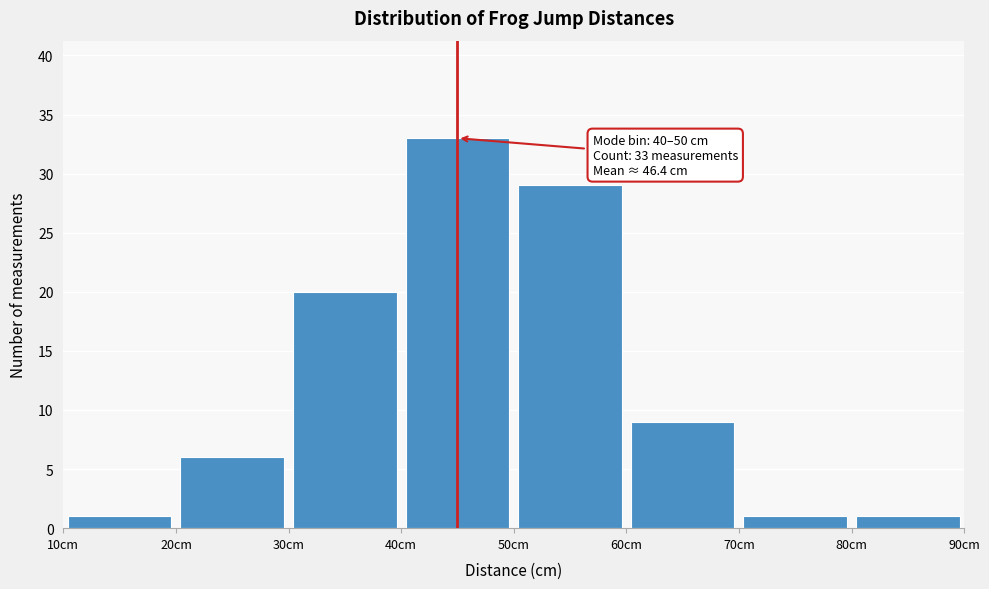

Over which range of the x-axis is the bar tallest?

40 to 50